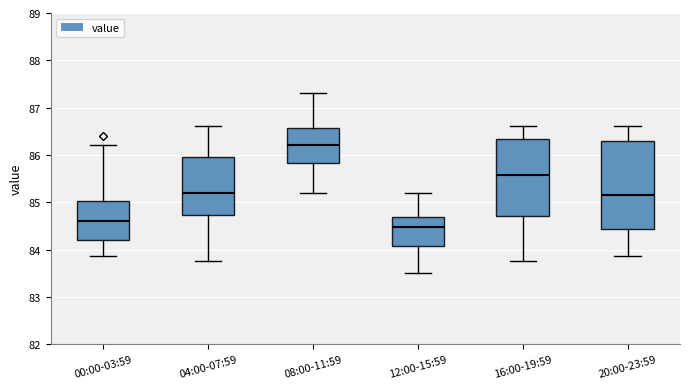

Where does the lower whisker of the box for 16:00-19:59 end on the y-axis? The values are not printed on the chart, so give them approximately, as read against the axis.

83.8